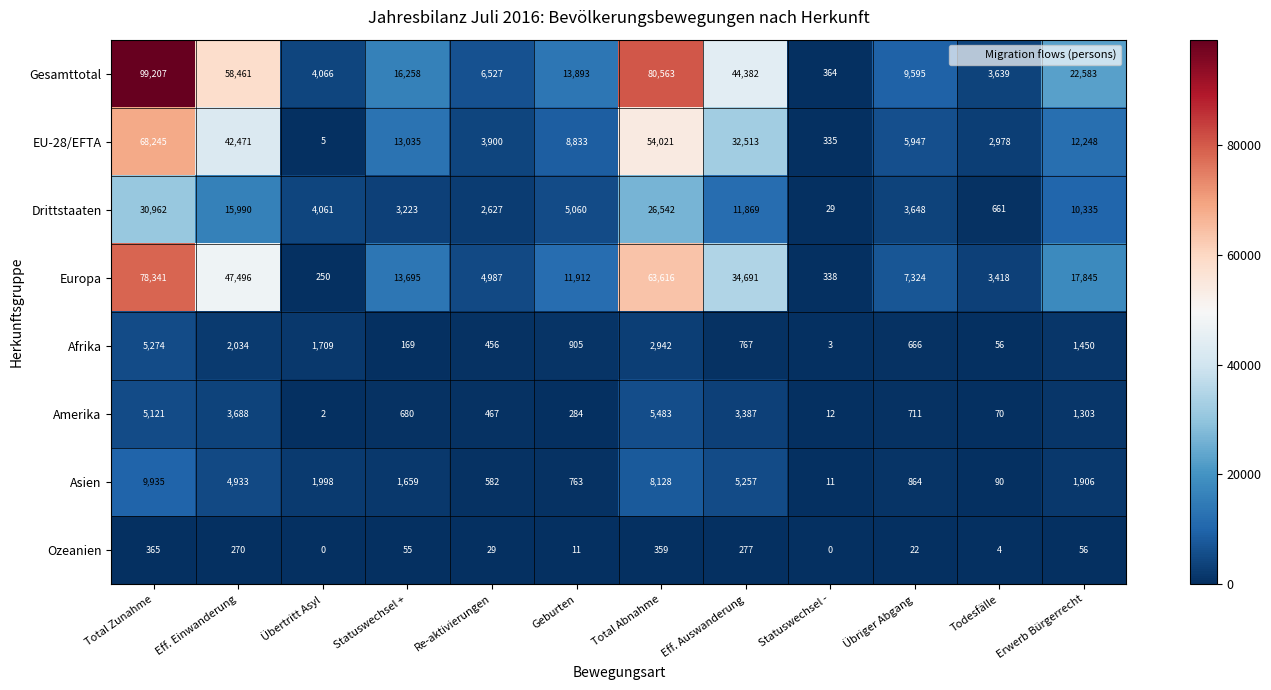

What is the sum of the Amerika values at Eff. Auswanderung and Statuswechsel +?

4067